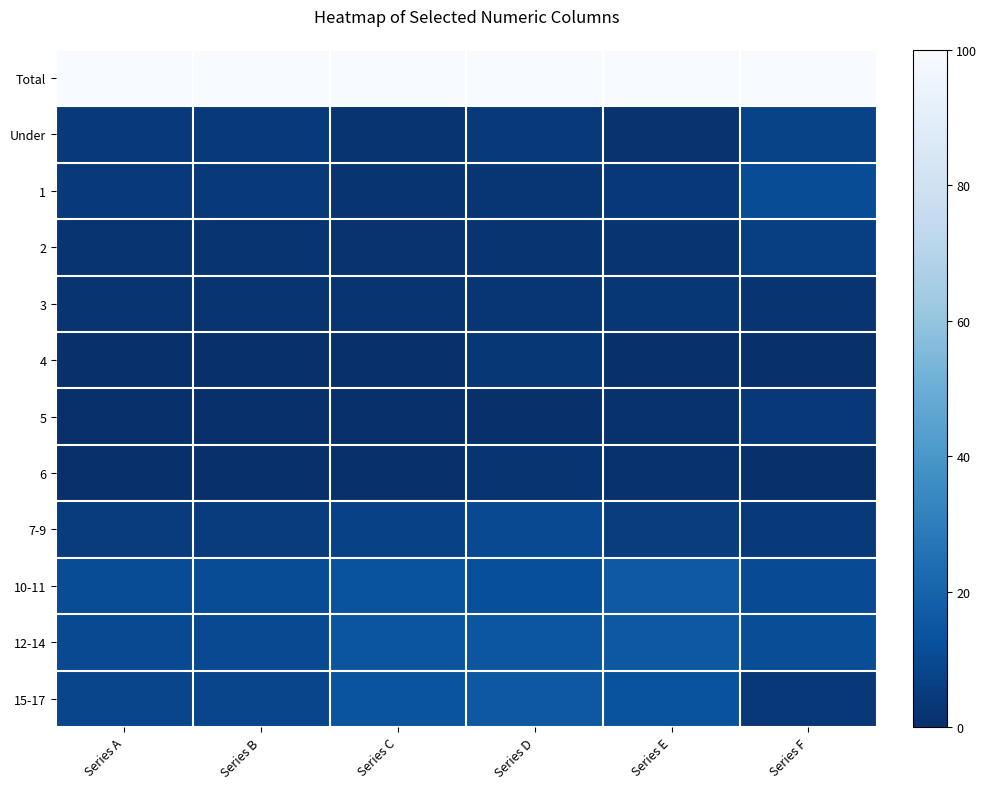

At how many categories does at least one series exceed 79?

6